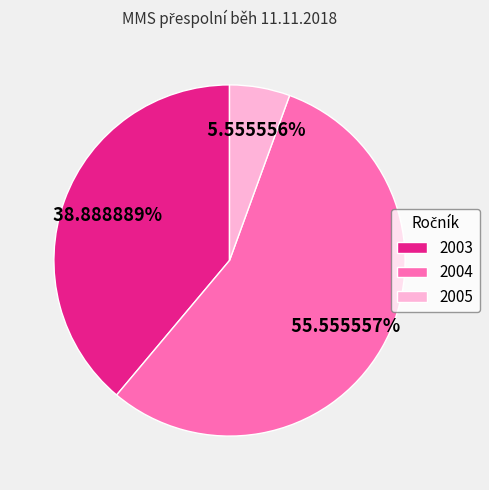

To the nearest percent, what is the difference between the 2004 and 2003 slice percentages?

17%